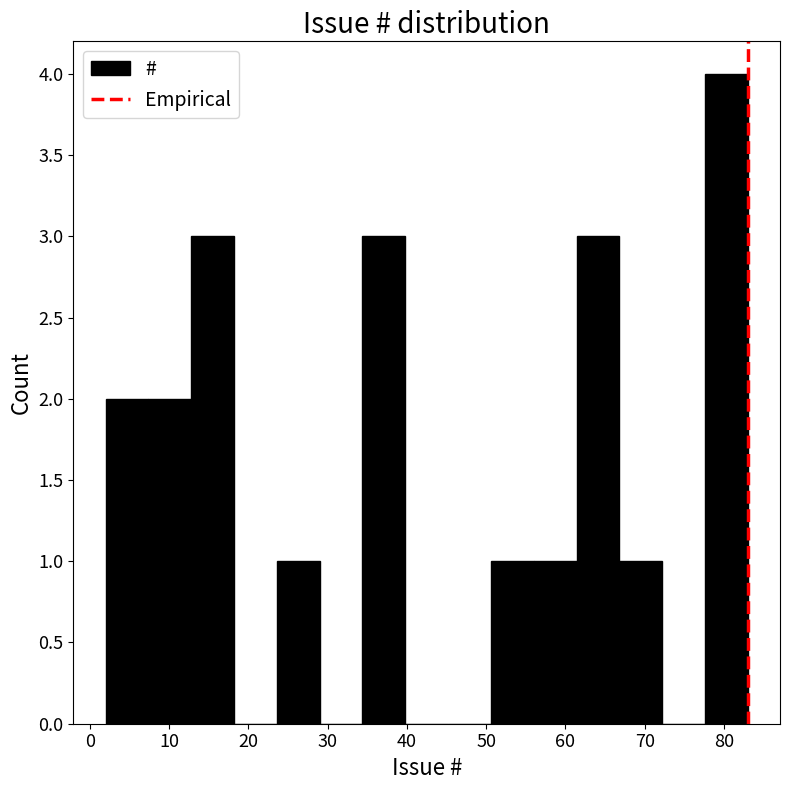

Reading left to right, list every bar in this chart as the range it spans on the x-axis followed by its height. Neither the bar edges nor the heights are printed on the chart, so give them approximately, as read against the axes.

2.0 to 7.4: 2
7.4 to 12.8: 2
12.8 to 18.2: 3
18.2 to 23.6: 0
23.6 to 29.0: 1
29.0 to 34.4: 0
34.4 to 39.8: 3
39.8 to 45.2: 0
45.2 to 50.6: 0
50.6 to 56.0: 1
56.0 to 61.4: 1
61.4 to 66.8: 3
66.8 to 72.2: 1
72.2 to 77.6: 0
77.6 to 83.0: 4